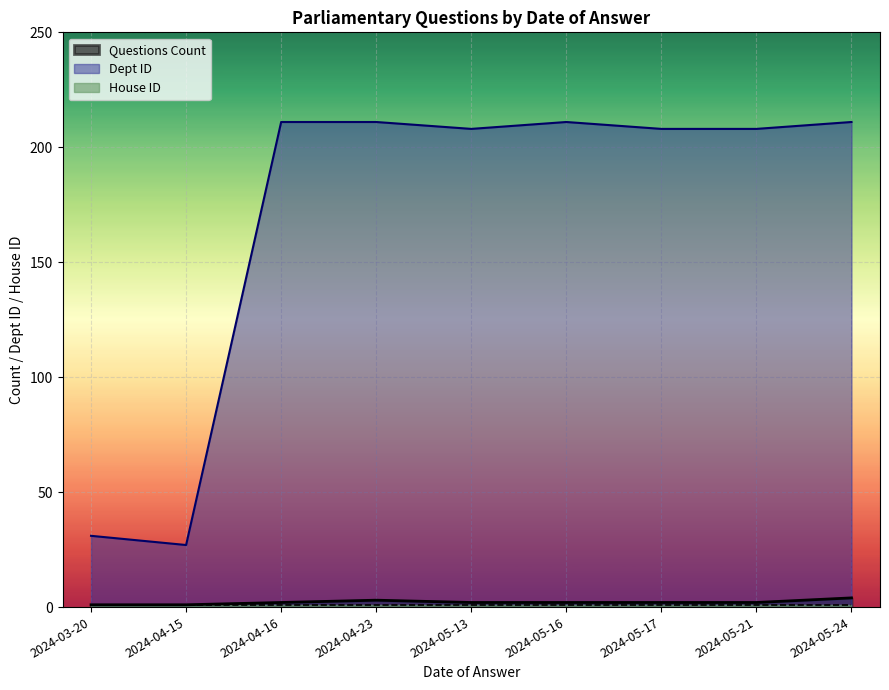

What is the sum of the Dept ID values at 2024-04-16 and 2024-03-20?

242